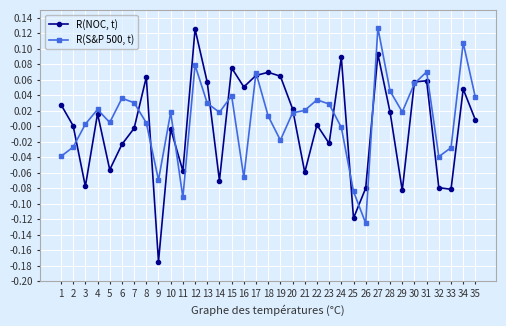

Which category has the lowest value in the R(NOC, t) series?

9